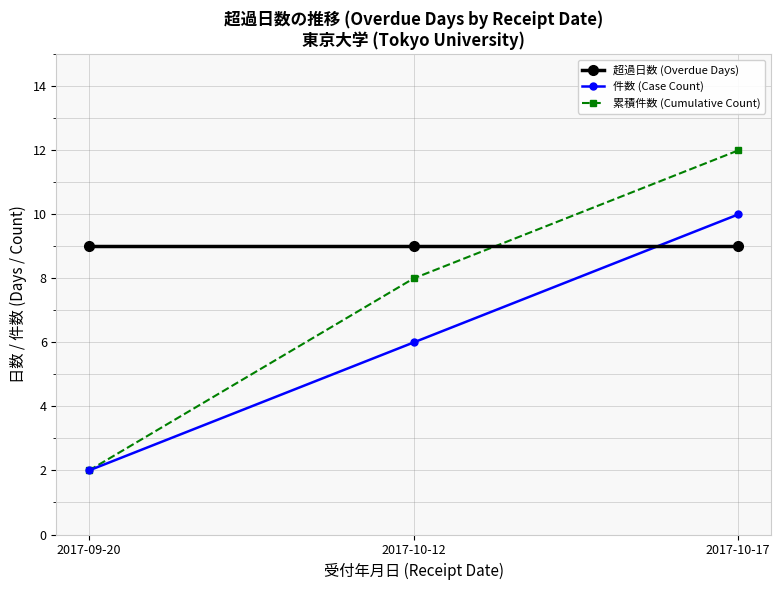

What is the label of the 2nd point from the left?

2017-10-12